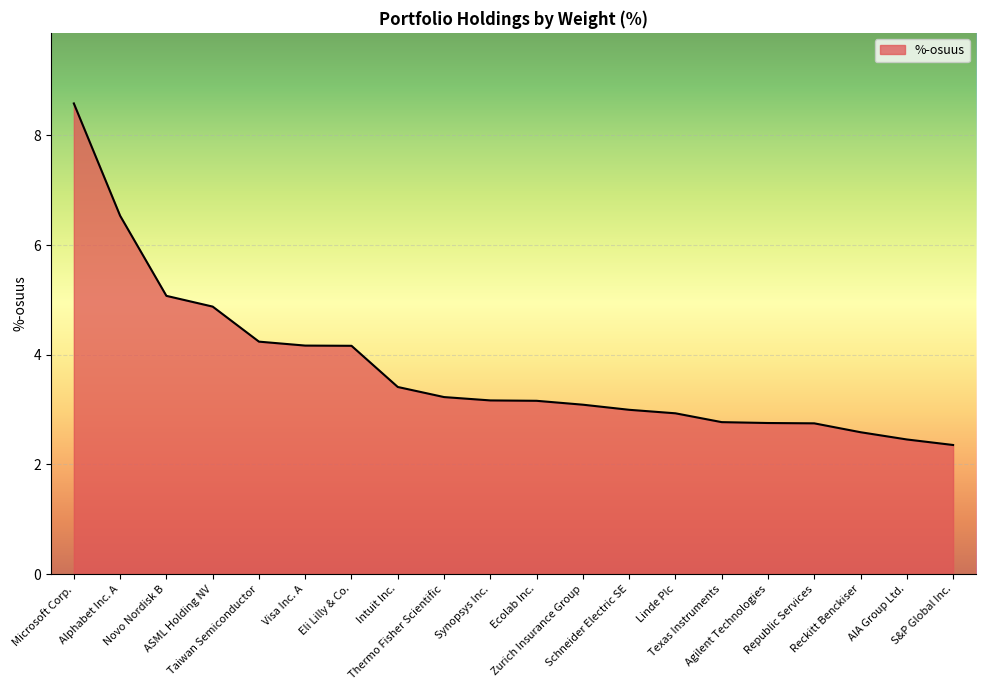

What is the minimum value shown in the chart?

2.4